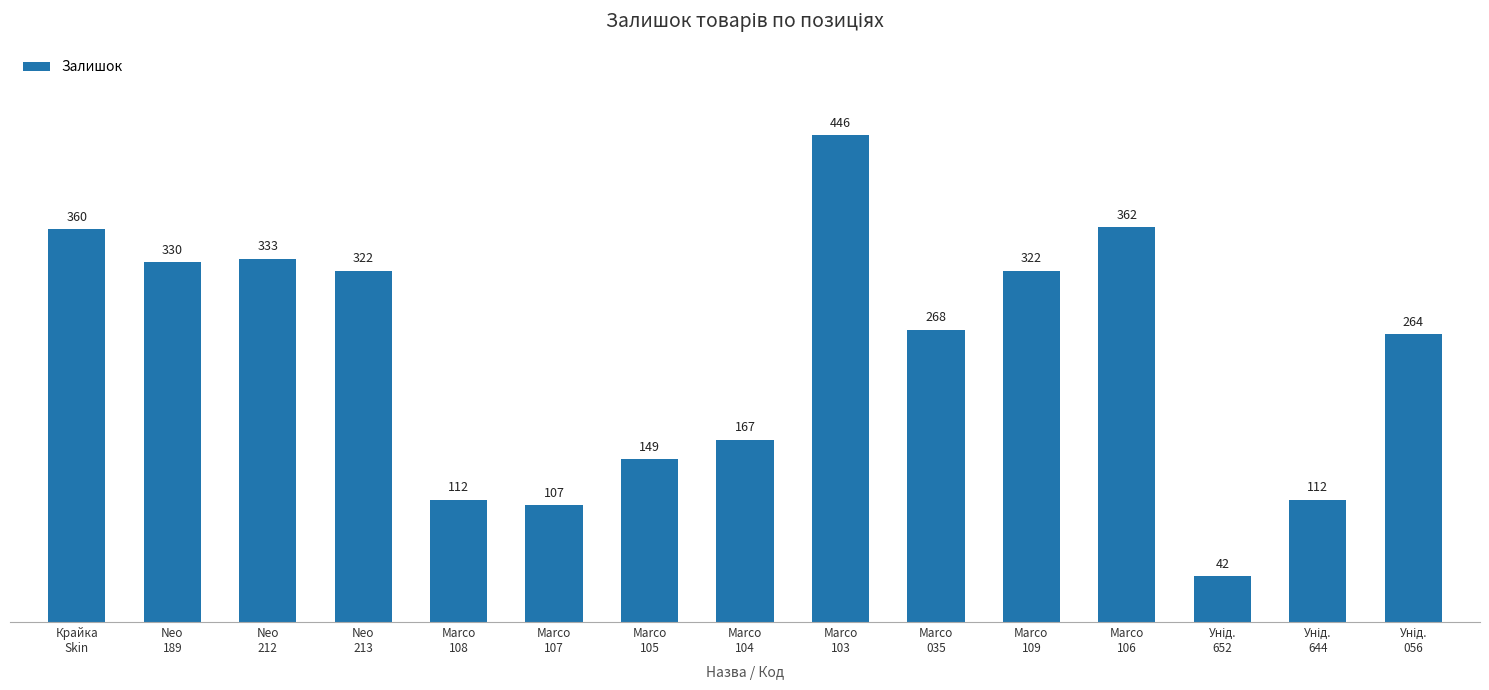

Reading left to right, list all the values displayed in this chart.

360	330	333	322	112	107	149	167	446	268	322	362	42	112	264